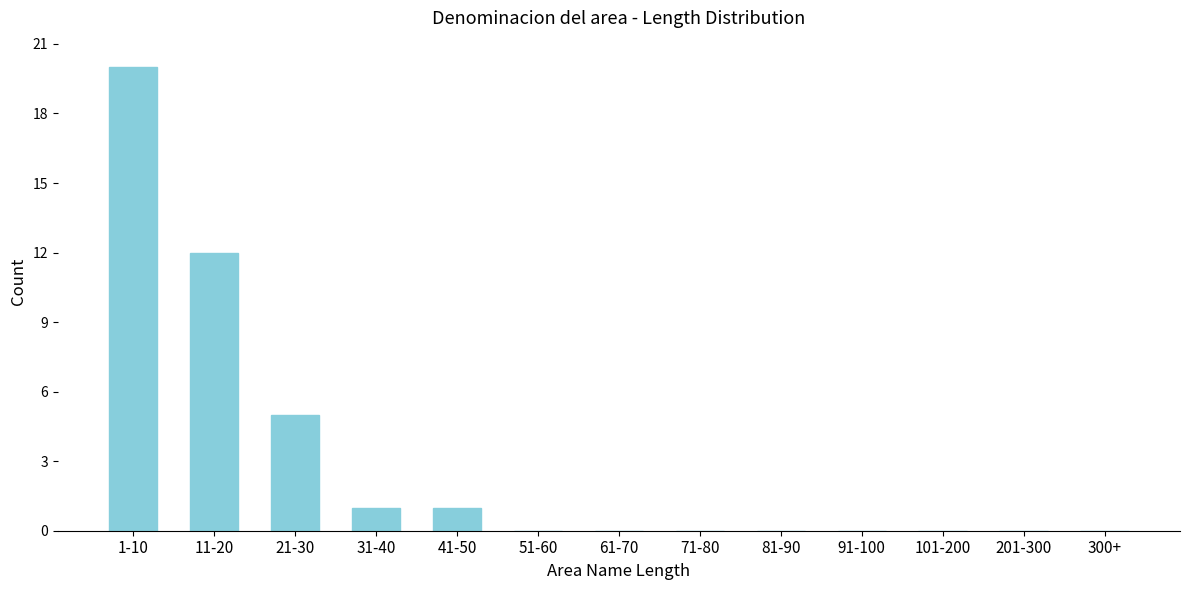

Reading left to right, what are all the values shown in this chart?

1-10=20	11-20=12	21-30=5	31-40=1	41-50=1	51-60=0	61-70=0	71-80=0	81-90=0	91-100=0	101-200=0	201-300=0	300+=0